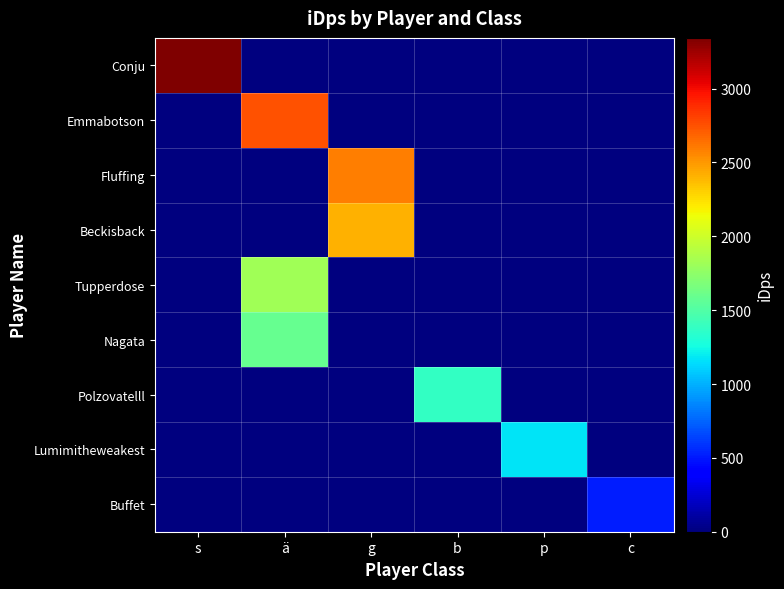

Which series has the largest range (max minus min)?

Conju